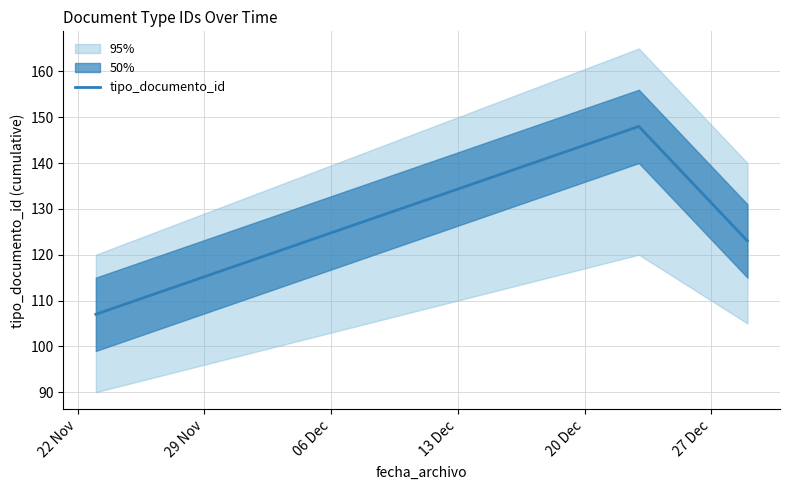

What is the change in value from 22 Nov to 29 Nov?

+41